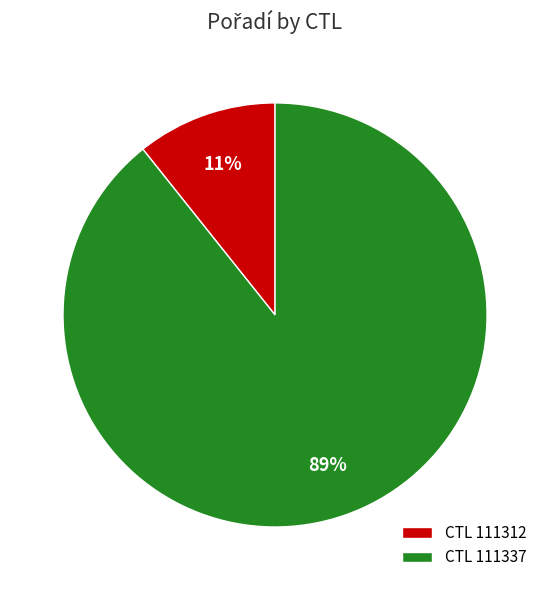

To the nearest percent, what portion does CTL 111337 represent?

89%